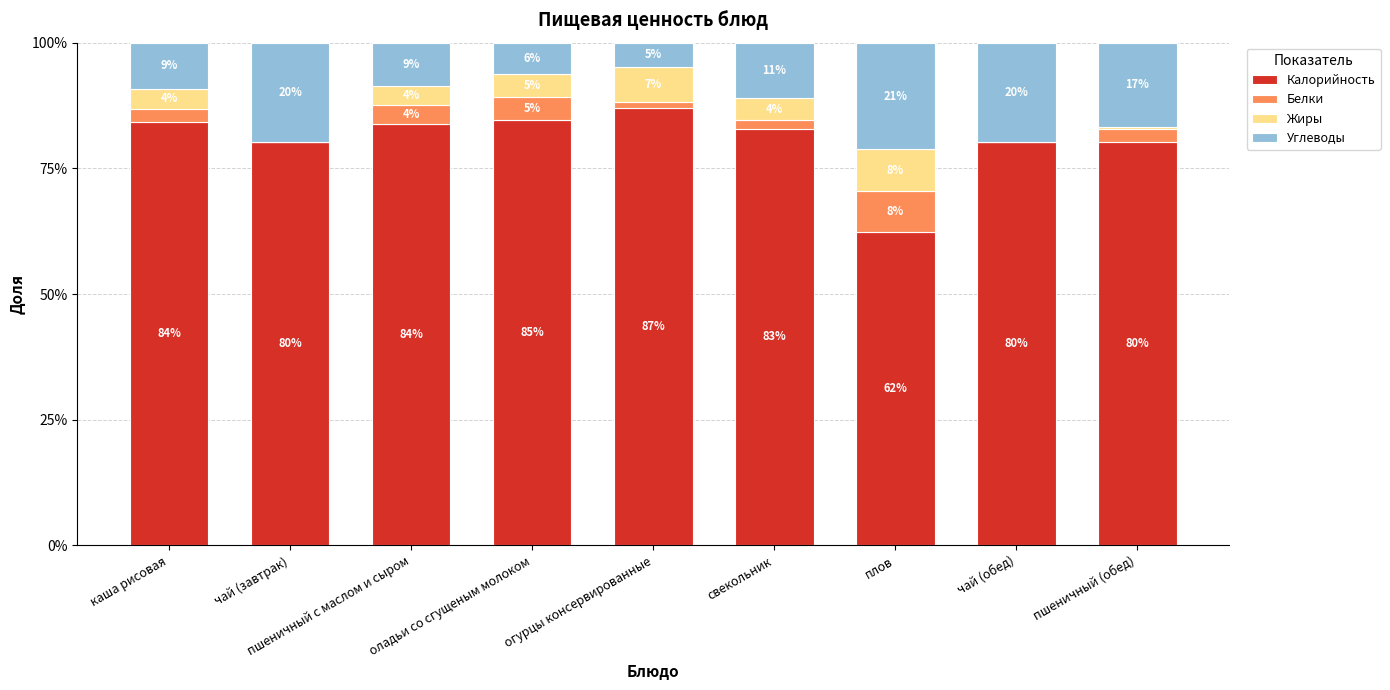

Are the bars horizontal?

No